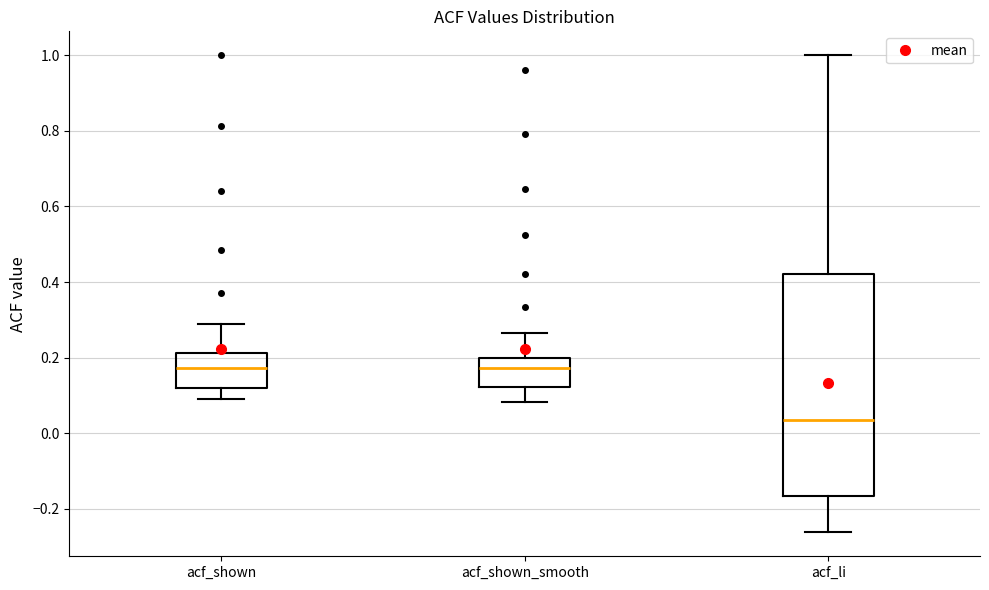

Which box has the lowest median line?

acf_li